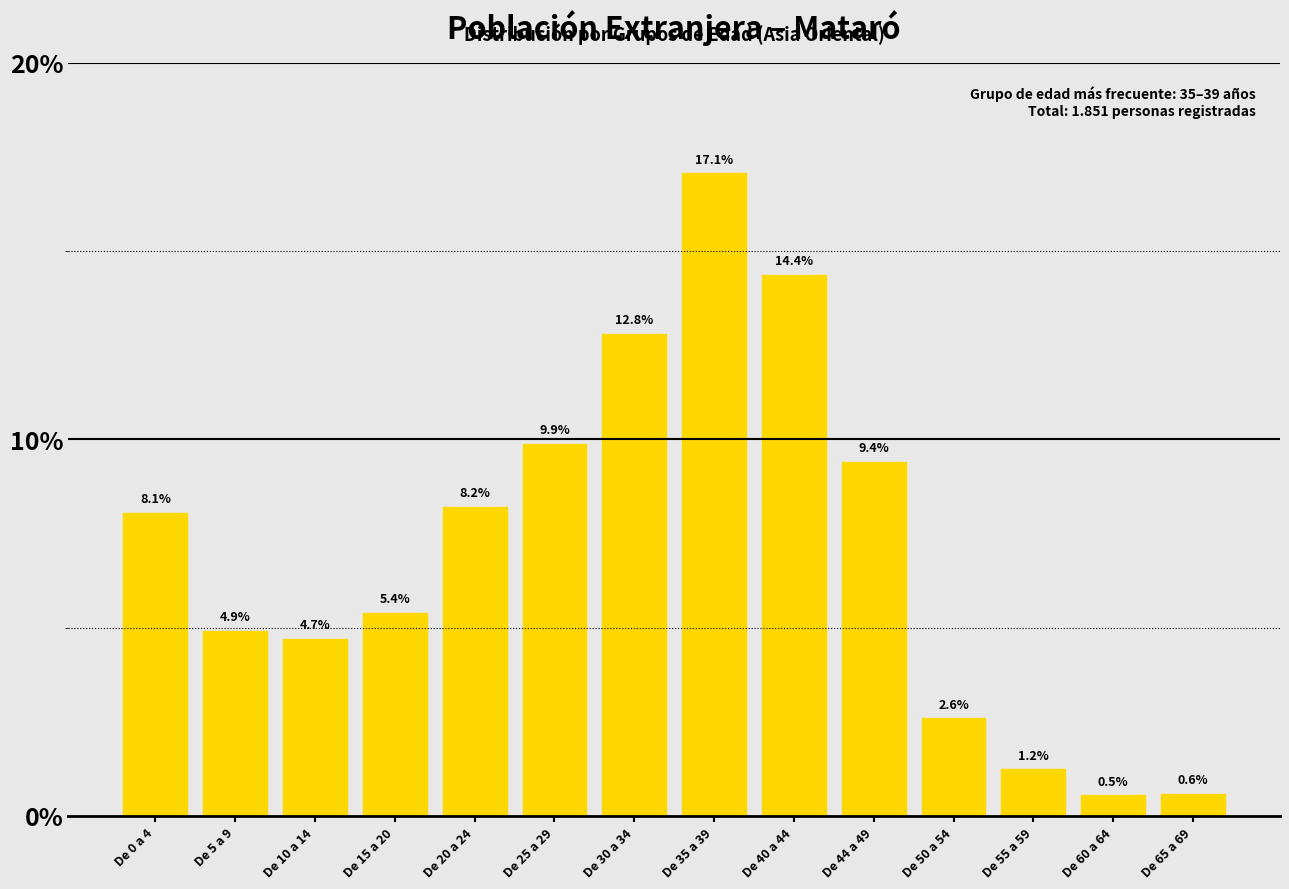

Reading right to left, extract all data points from this chart.

De 65 a 69=0.6	De 60 a 64=0.5	De 55 a 59=1.2	De 50 a 54=2.6	De 44 a 49=9.4	De 40 a 44=14.4	De 35 a 39=17.1	De 30 a 34=12.8	De 25 a 29=9.9	De 20 a 24=8.2	De 15 a 20=5.4	De 10 a 14=4.7	De 5 a 9=4.9	De 0 a 4=8.1